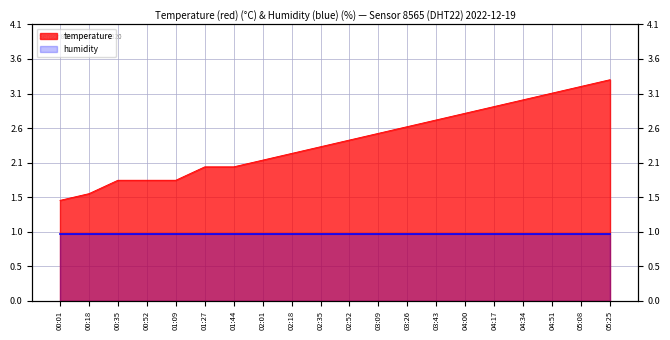

What is the maximum value shown in the chart?

3.3